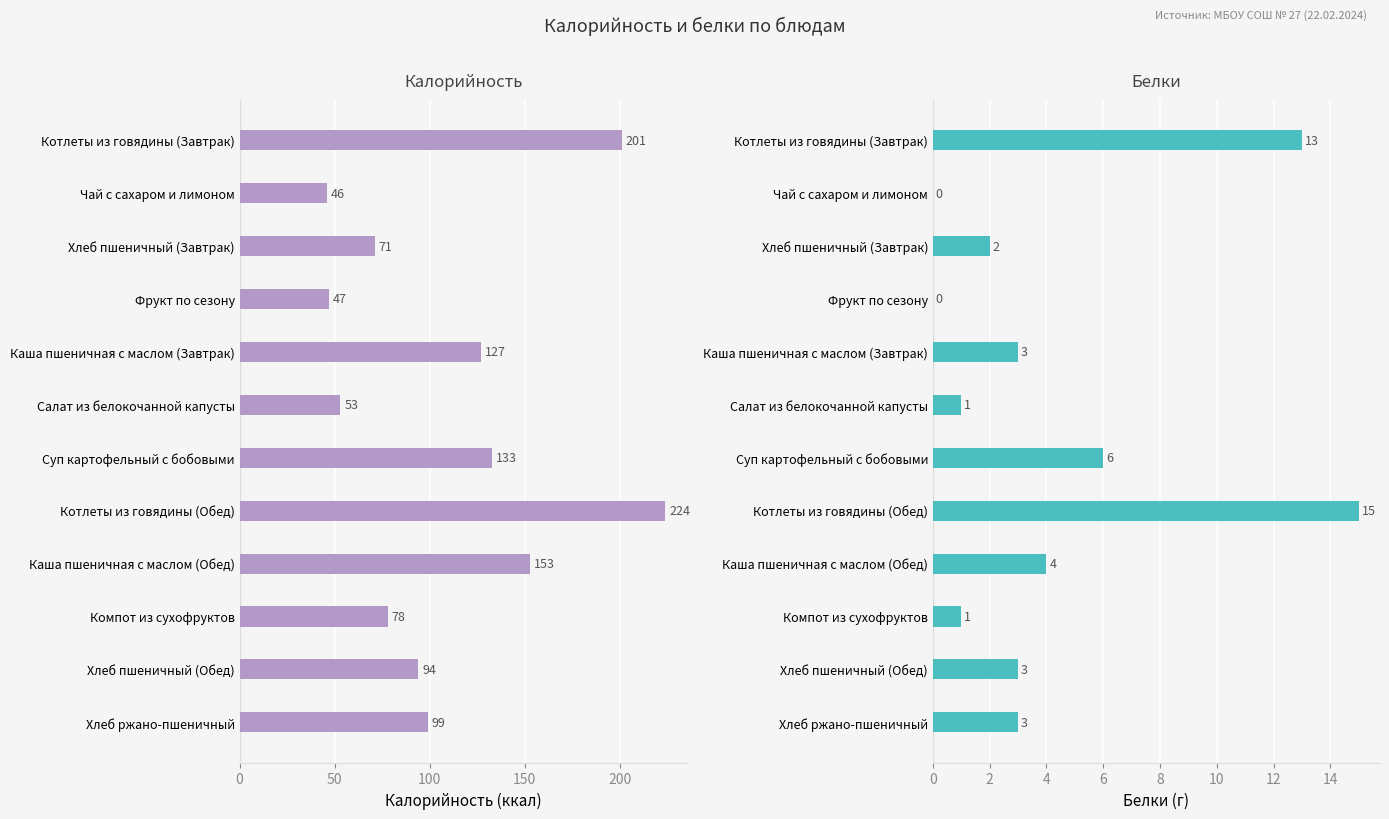

True or false: Калорийность has a value of 39 at Суп картофельный с бобовыми.

False